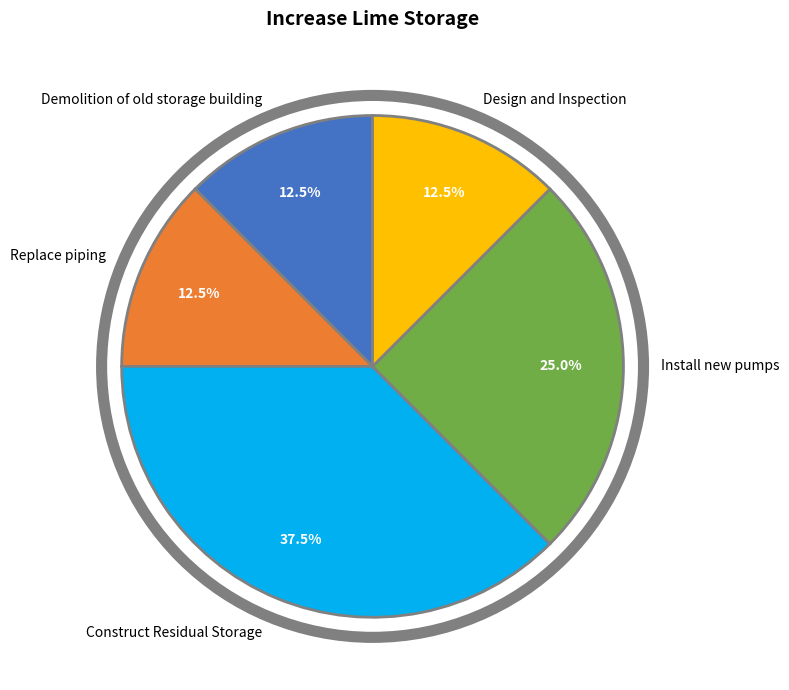

Does Construct Residual Storage account for over 50% of the chart?

No